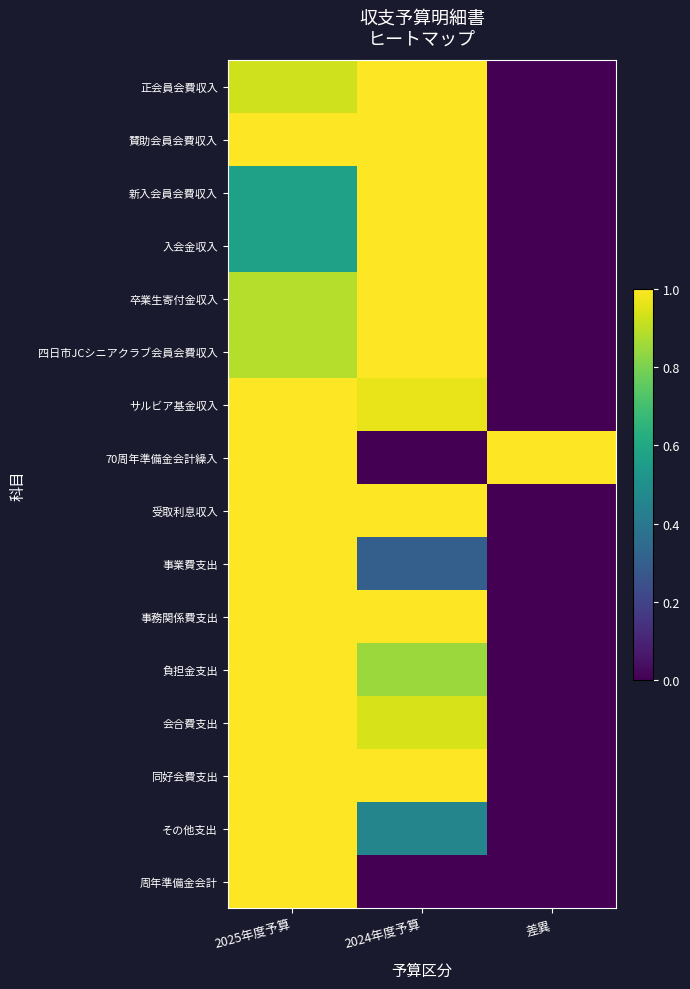

What is the spread (max minus min) of values at 差異?

1.0